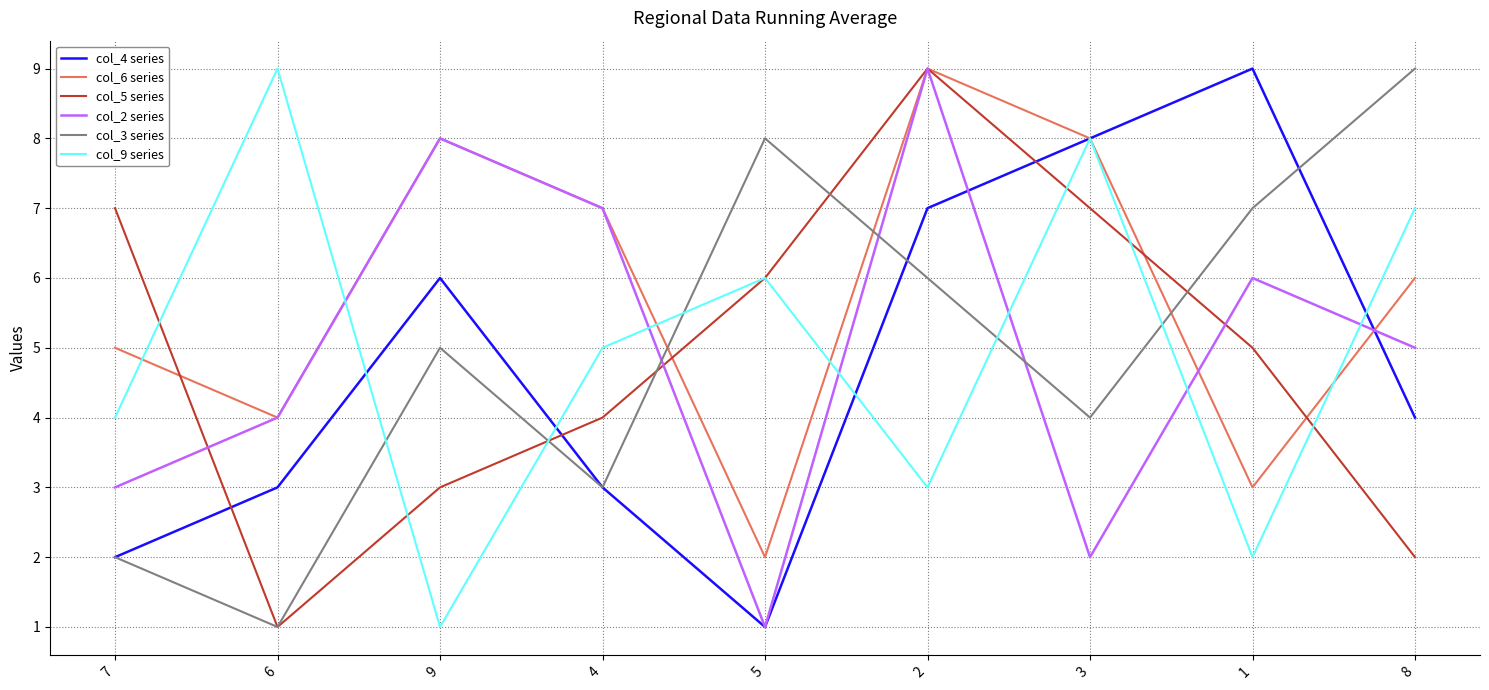

What is the average value of the col_9 series series?

5